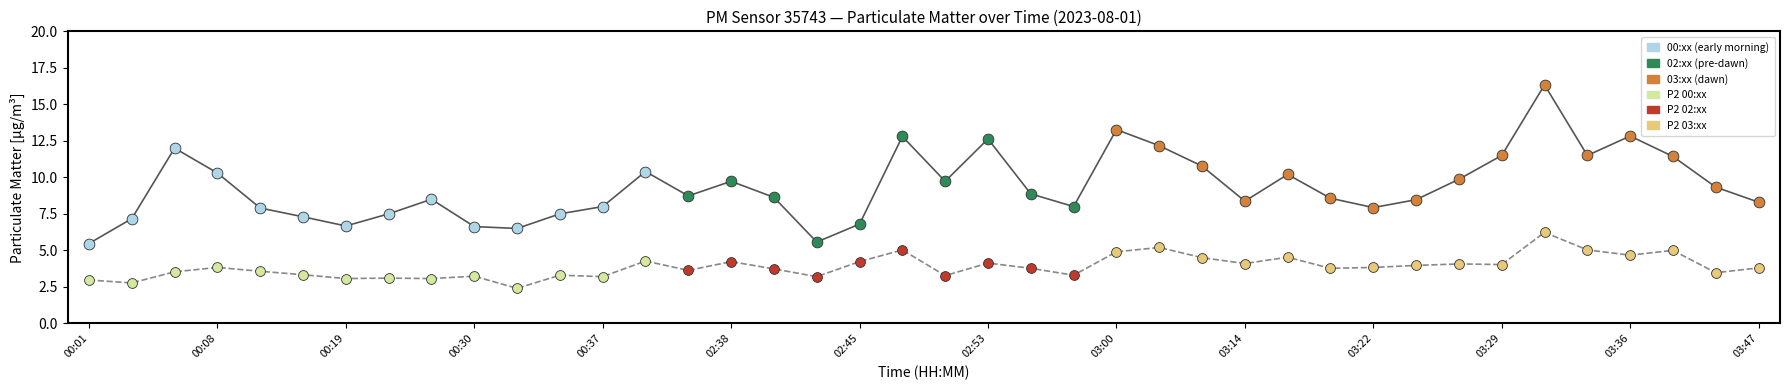

At which category is the sum across all series the highest?

03:31